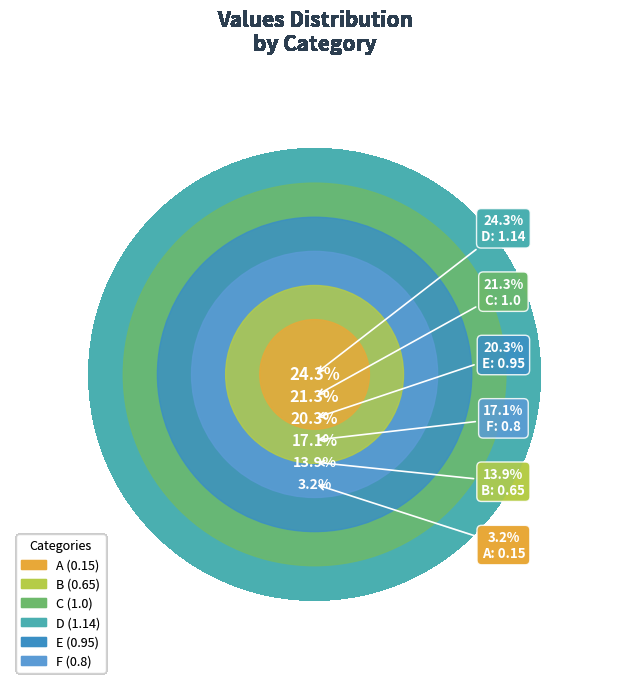

Is it true that A is 3% of the pie?

True